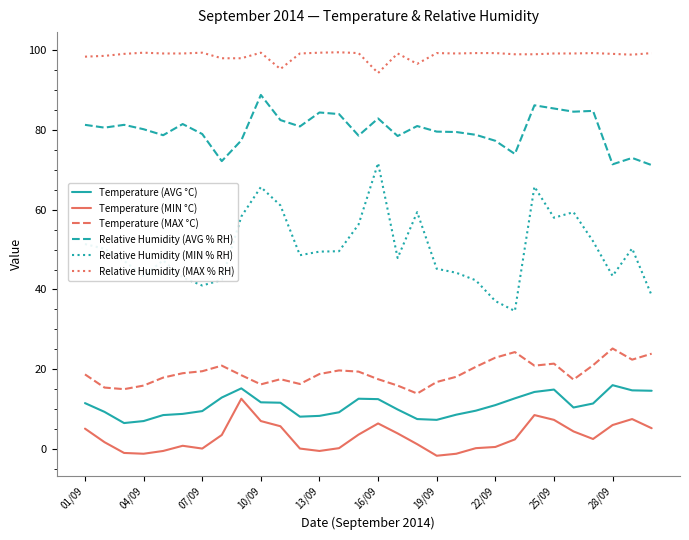

Which series has the widest spread of values?

Relative Humidity (MIN % RH)